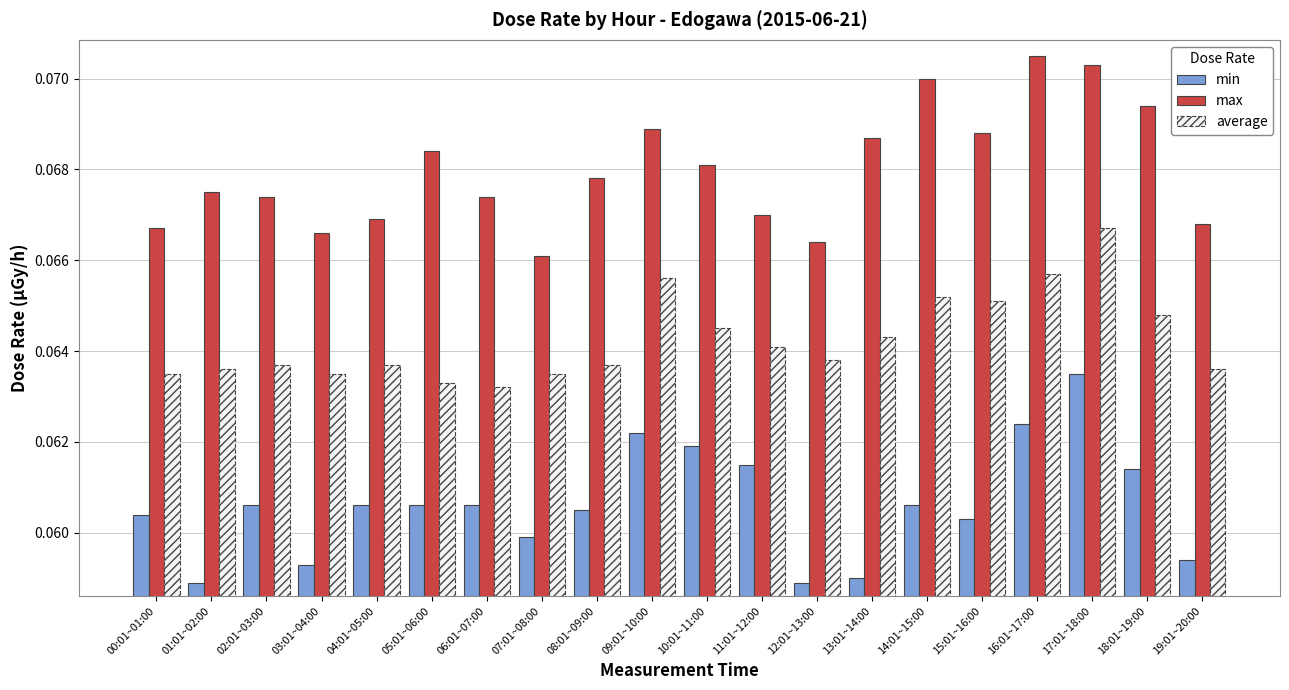

Between 08:01~09:00 and 11:01~12:00, which series saw the biggest shift?

min